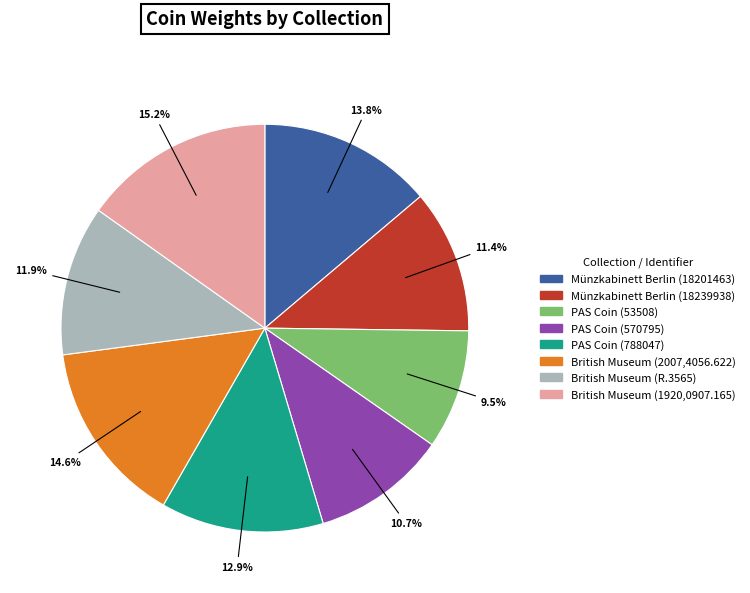

To the nearest percent, what is the difference between the Münzkabinett Berlin (18239938) and Münzkabinett Berlin (18201463) slice percentages?

2%